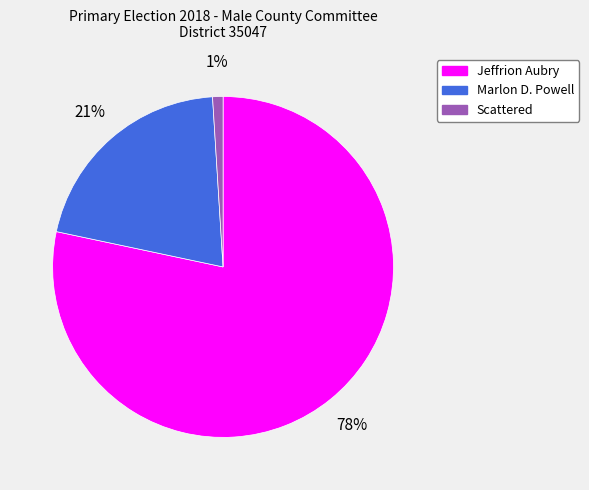

Between Scattered and Marlon D. Powell, which is larger?

Marlon D. Powell